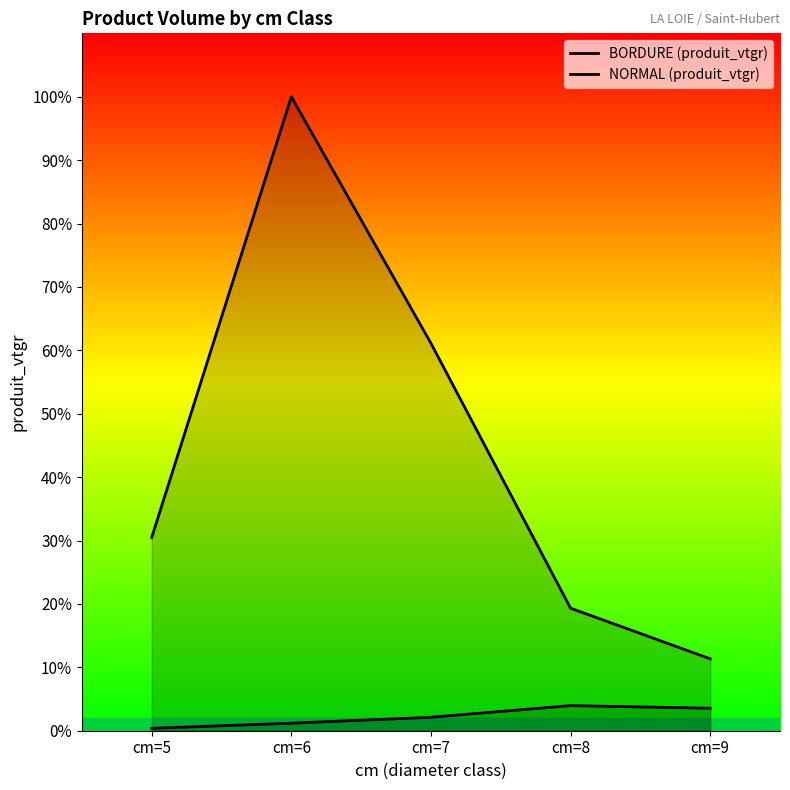

True or false: BORDURE (produit_vtgr) has more than 0 points higher than both neighbors.

True